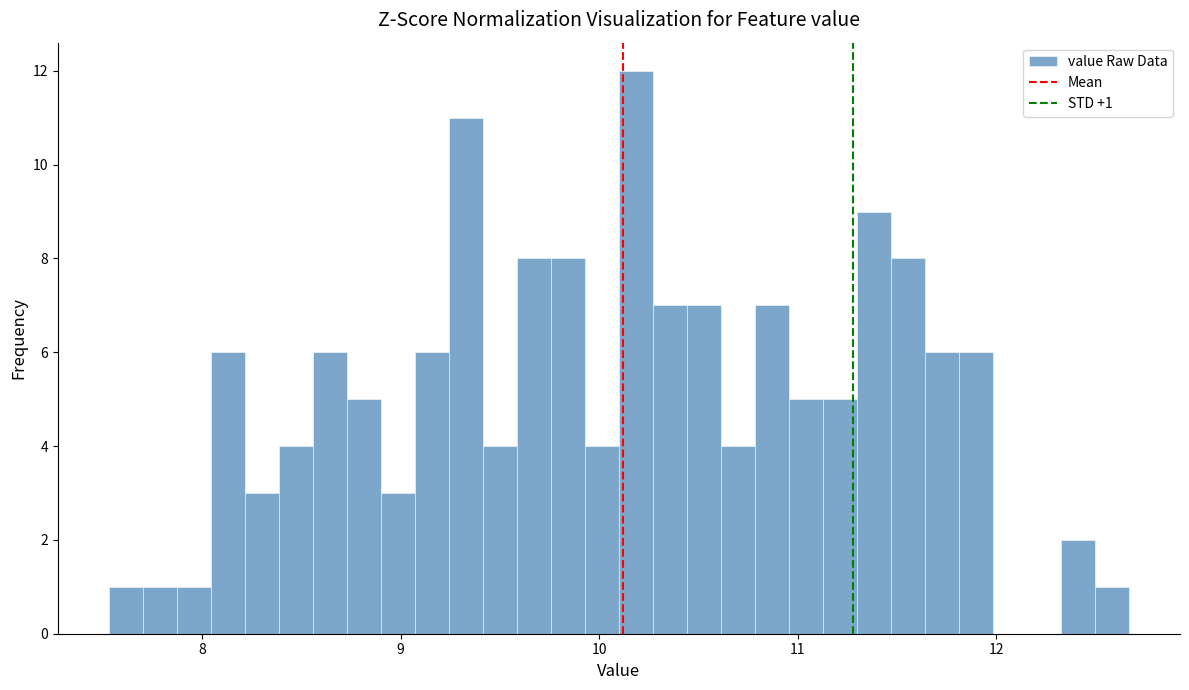

Around what value on the x-axis is the tallest bar? Give the approximate position of its centre, as read against the axis.

10.2